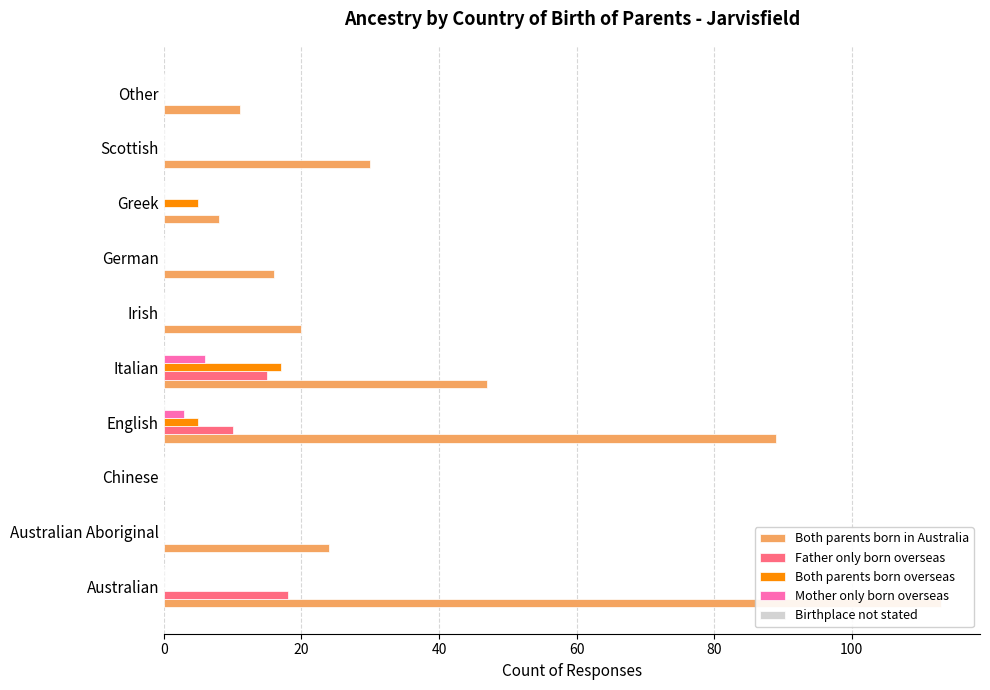

At 100, list the series in order from largest to smallest.

Both parents born in Australia, Birthplace not stated, Father only born overseas, Both parents born overseas, Mother only born overseas